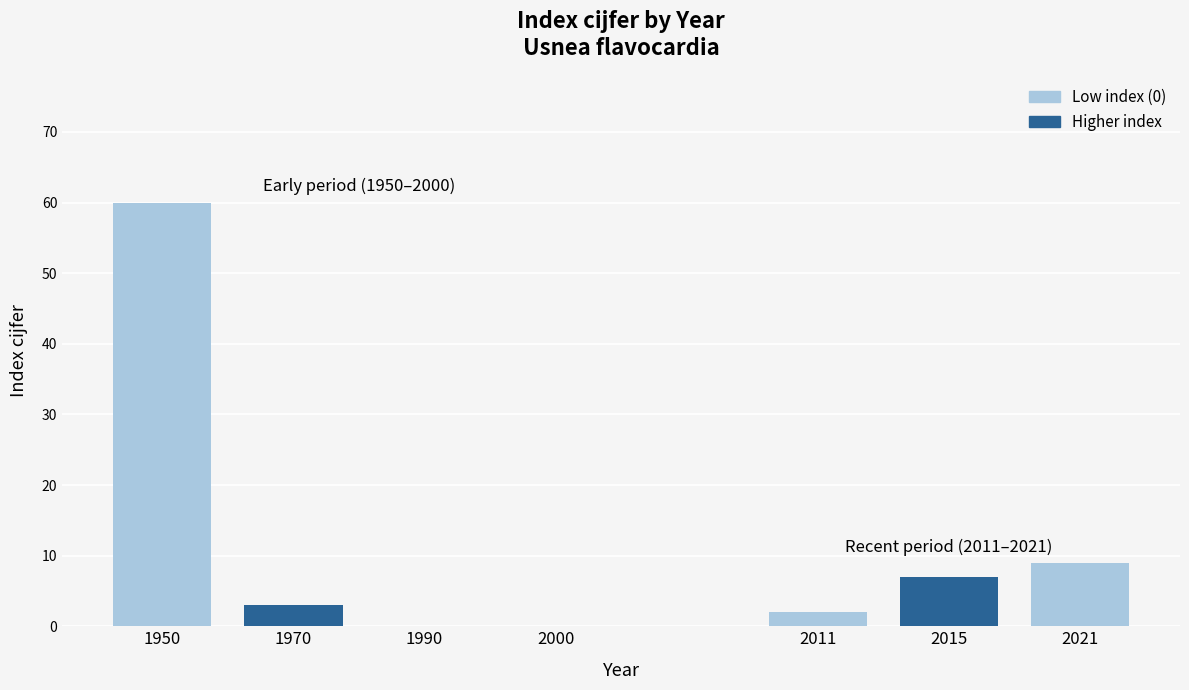

How many values are below 3?

3